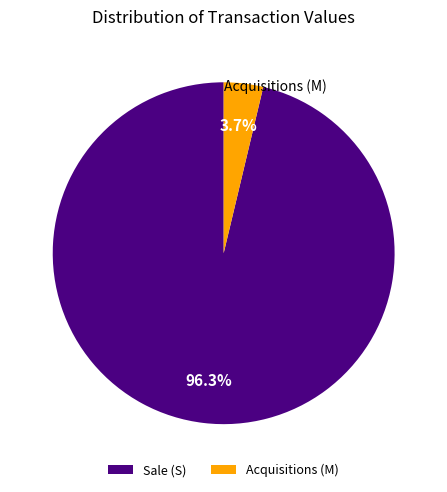

How many segments does this pie chart have?

2